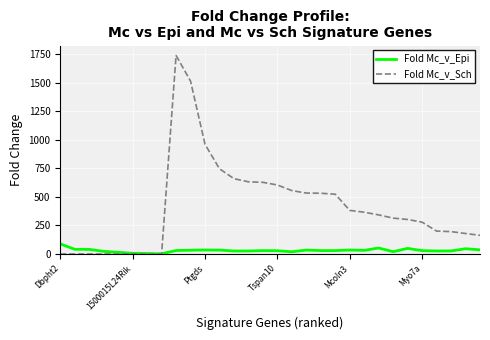

After their last crossing, which series has the higher values: Fold Mc_v_Sch or Fold Mc_v_Epi?

Fold Mc_v_Sch